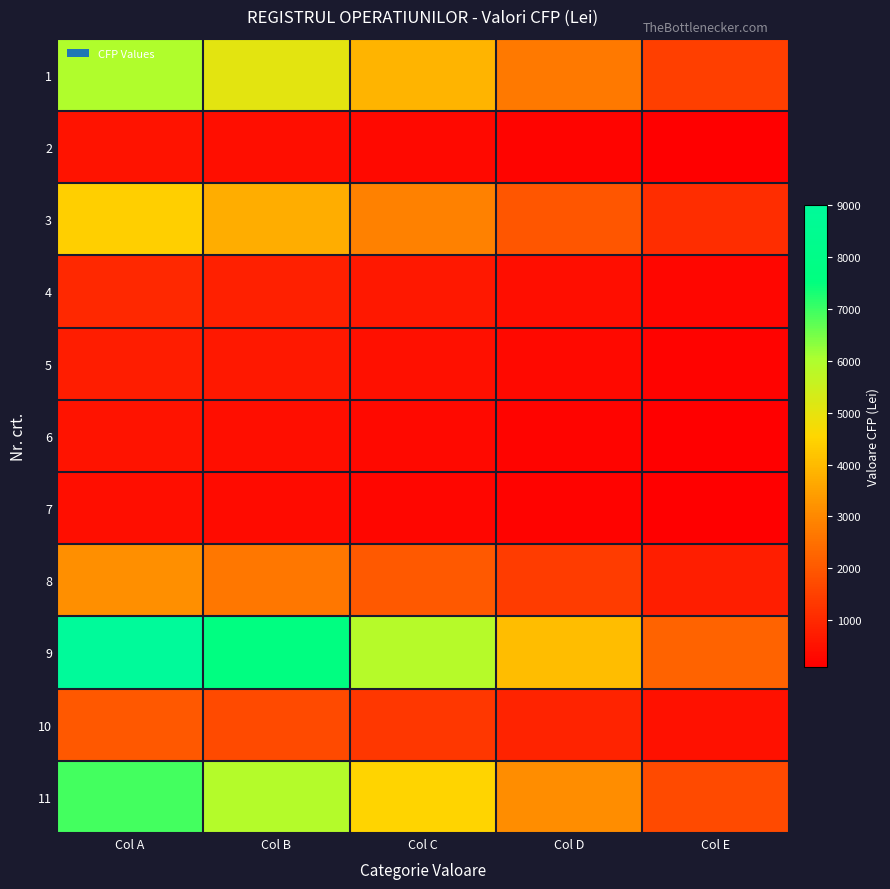

Reading right to left, transcribe all the data shown in this chart.

1: Col E=1487.5	Col D=2677.5	Col C=3867.5	Col B=5057.5	Col A=5950.0
2: Col E=132.9	Col D=239.2	Col C=345.5	Col B=451.8	Col A=531.5
3: Col E=1097.5	Col D=1975.5	Col C=2853.5	Col B=3731.5	Col A=4390.0
4: Col E=245.0	Col D=441.0	Col C=637.0	Col B=833.0	Col A=980.0
5: Col E=184.5	Col D=332.1	Col C=479.6	Col B=627.2	Col A=737.9
6: Col E=131.4	Col D=236.6	Col C=341.7	Col B=446.9	Col A=525.7
7: Col E=104.4	Col D=188.0	Col C=271.5	Col B=355.0	Col A=417.7
8: Col E=783.2	Col D=1409.9	Col C=2036.5	Col B=2663.0	Col A=3133.0
9: Col E=2250.0	Col D=4050.0	Col C=5850.0	Col B=7650.0	Col A=9000.0
10: Col E=501.2	Col D=902.2	Col C=1303.2	Col B=1704.2	Col A=2005.0
11: Col E=1734.6	Col D=3122.3	Col C=4510.0	Col B=5897.6	Col A=6938.4